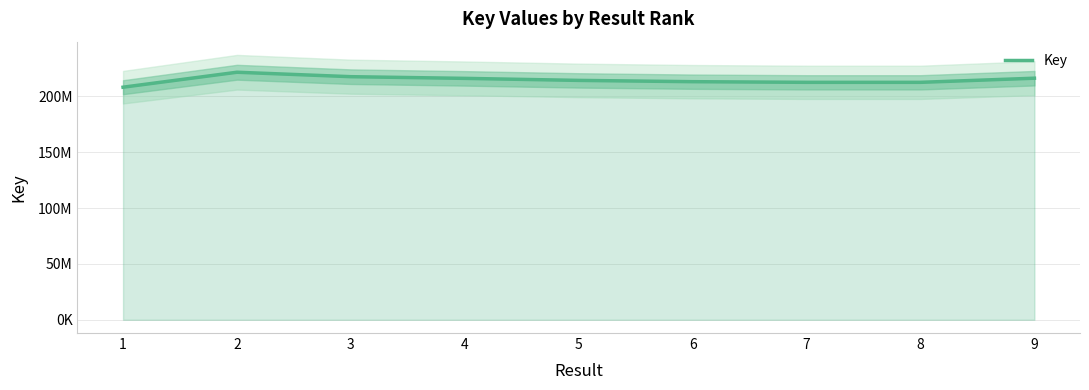

List the labels in order of value, largest first.

2, 3, 9, 4, 5, 6, 7, 8, 1